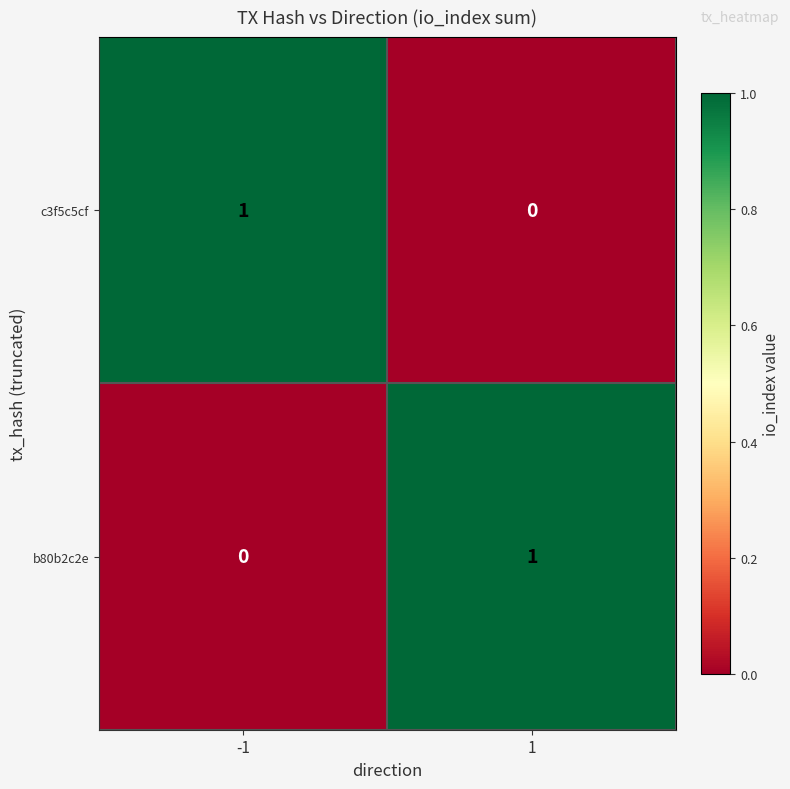

The value of b80b2c2e at 1 is 1. True or false?

True